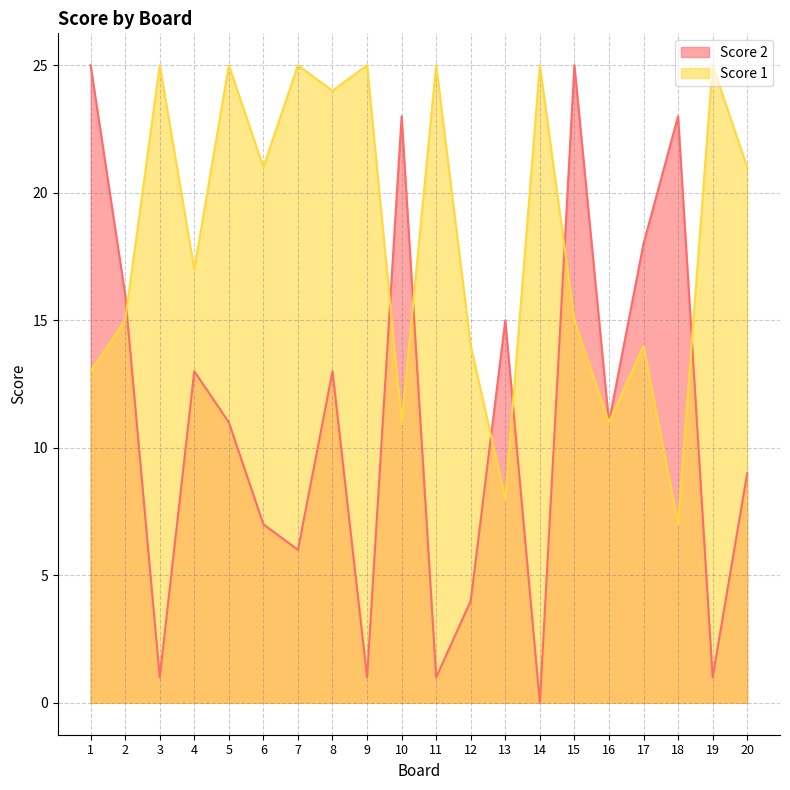

Reading left to right, what are all the values shown in this chart?

Score 2: 25	16	1	13	11	7	6	13	1	23	1	4	15	0	25	11	18	23	1	9
Score 1: 13	15	25	17	25	21	25	24	25	11	25	14	8	25	15	11	14	7	25	21